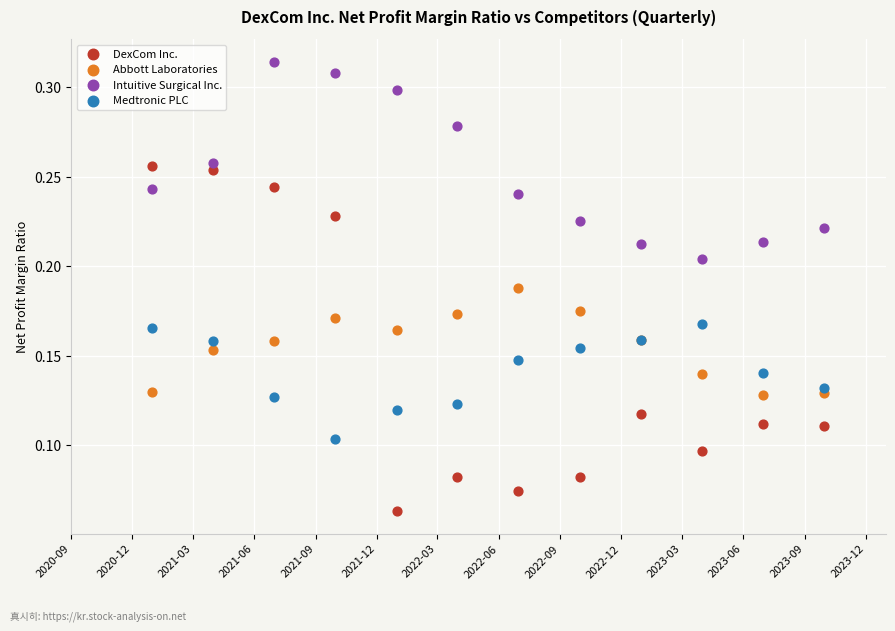

What are all the series names shown in the legend?

DexCom Inc., Abbott Laboratories, Intuitive Surgical Inc., Medtronic PLC